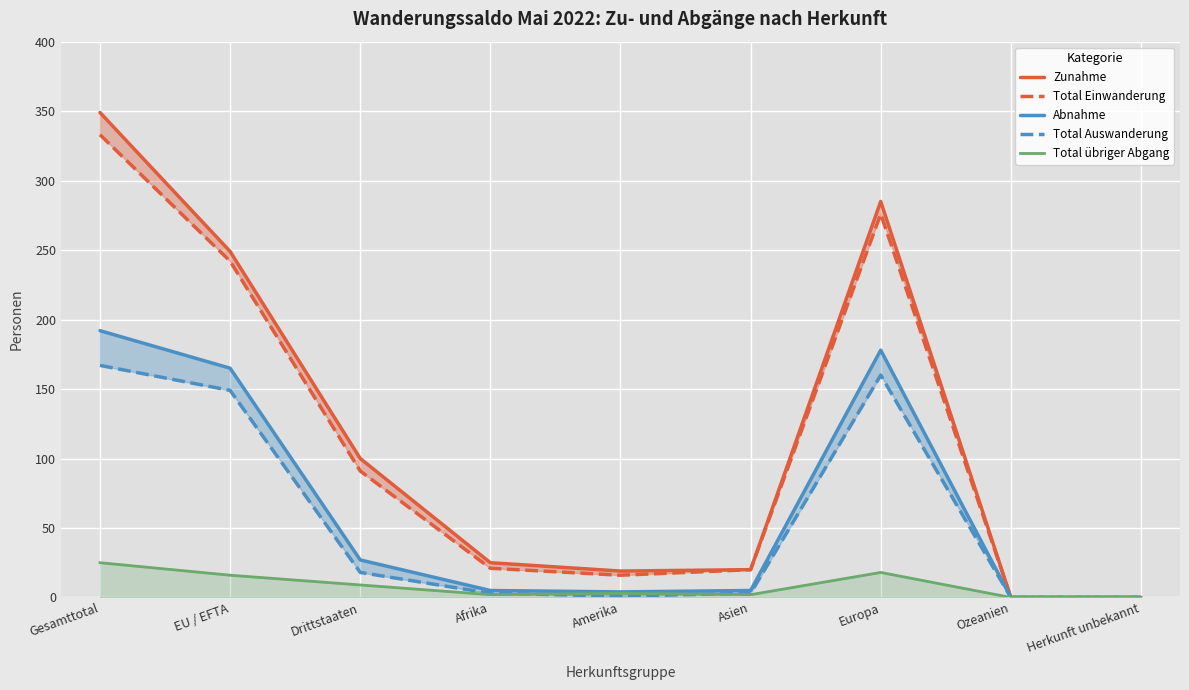

In Total Auswanderung, how many points are lower than both neighbors (excluding endpoints)?

1